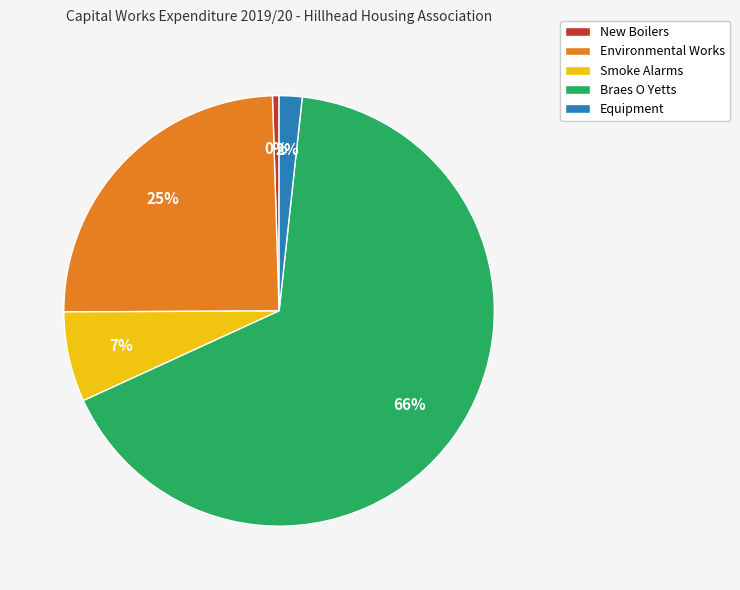

Which slice is the largest?

Braes O Yetts